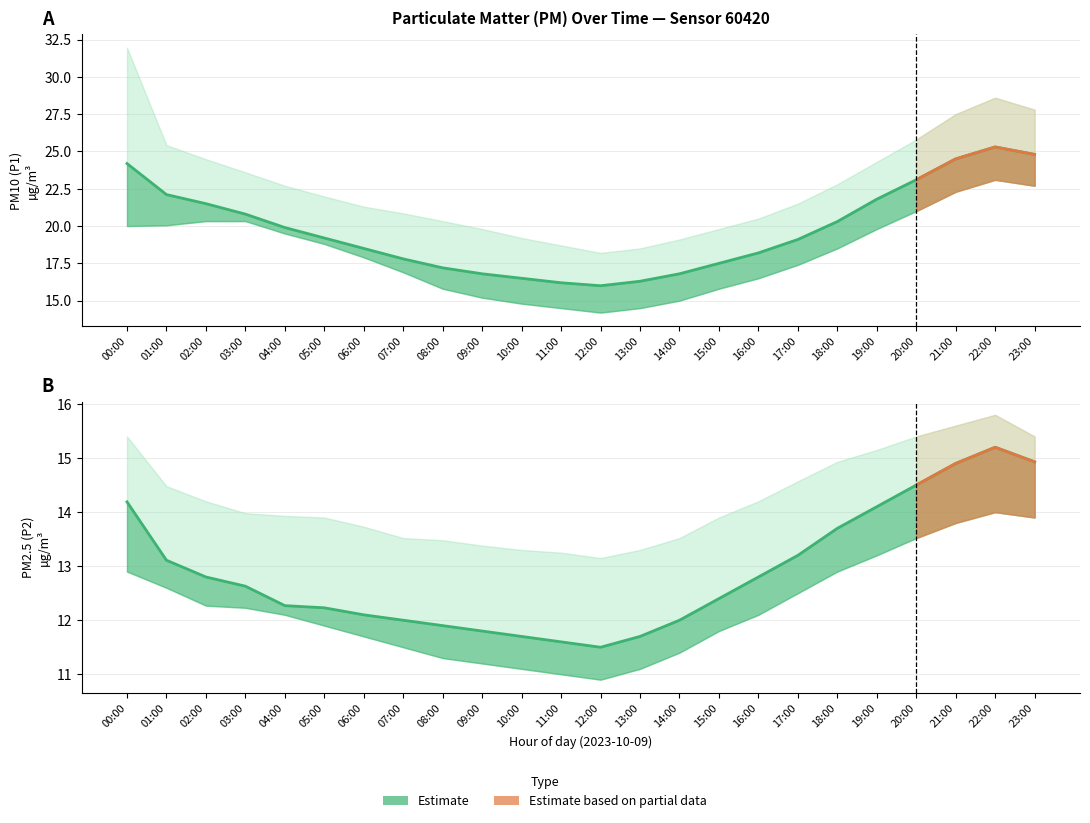

What position from the right is 07:00?

17